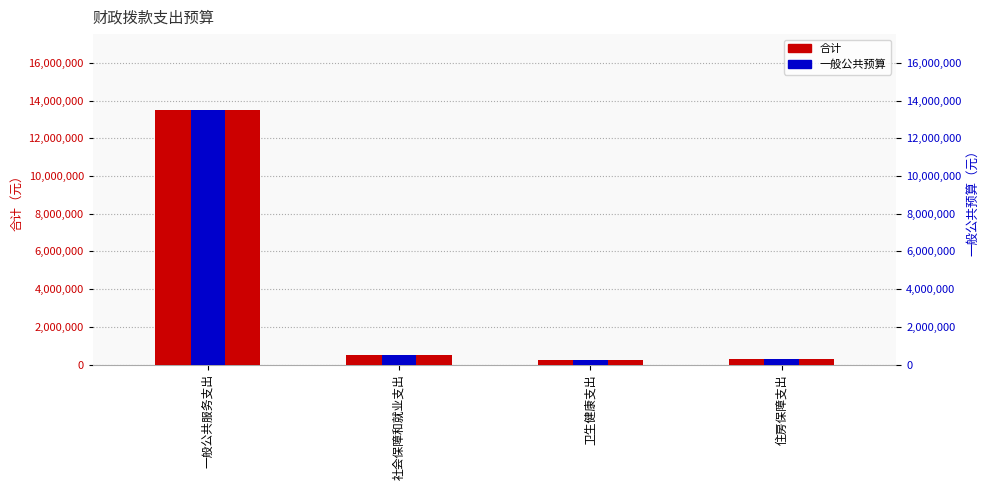

What is the sum of the 合计 values at 一般公共服务支出 and 住房保障支出?

13796641.3